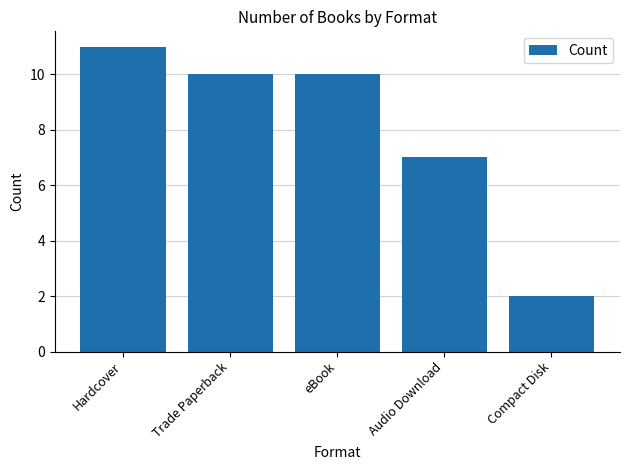

Between Audio Download and Compact Disk, which is larger?

Audio Download